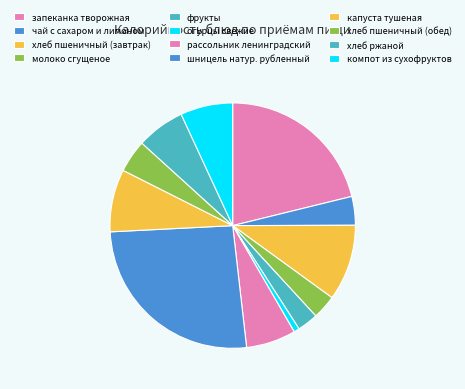

Is the sum of компот из сухофруктов and хлеб пшеничный (завтрак) greater than half?

No